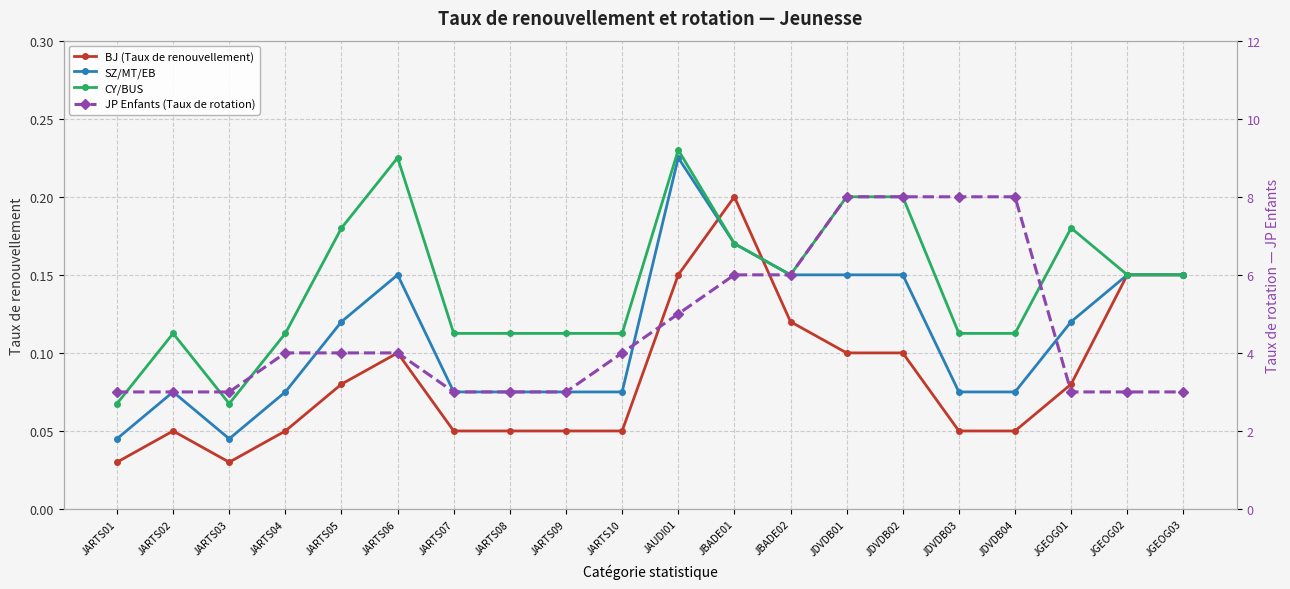

Count the BJ (Taux de renouvellement) values in the range 0 to 1.

20